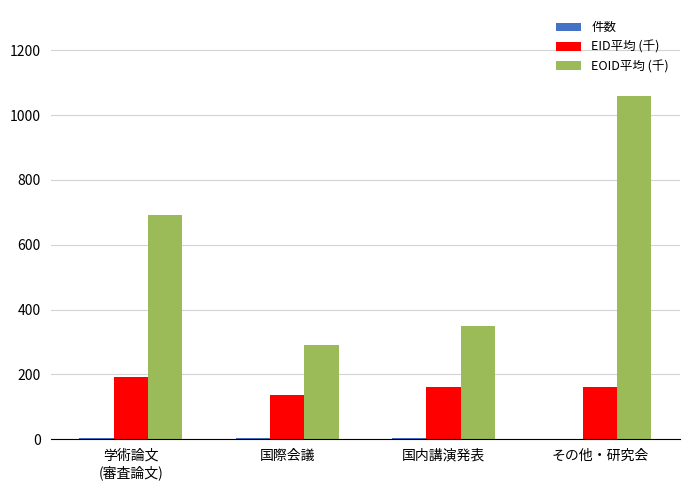

Is it true that EOID平均 (千) equals 290.2 at 国際会議?

True